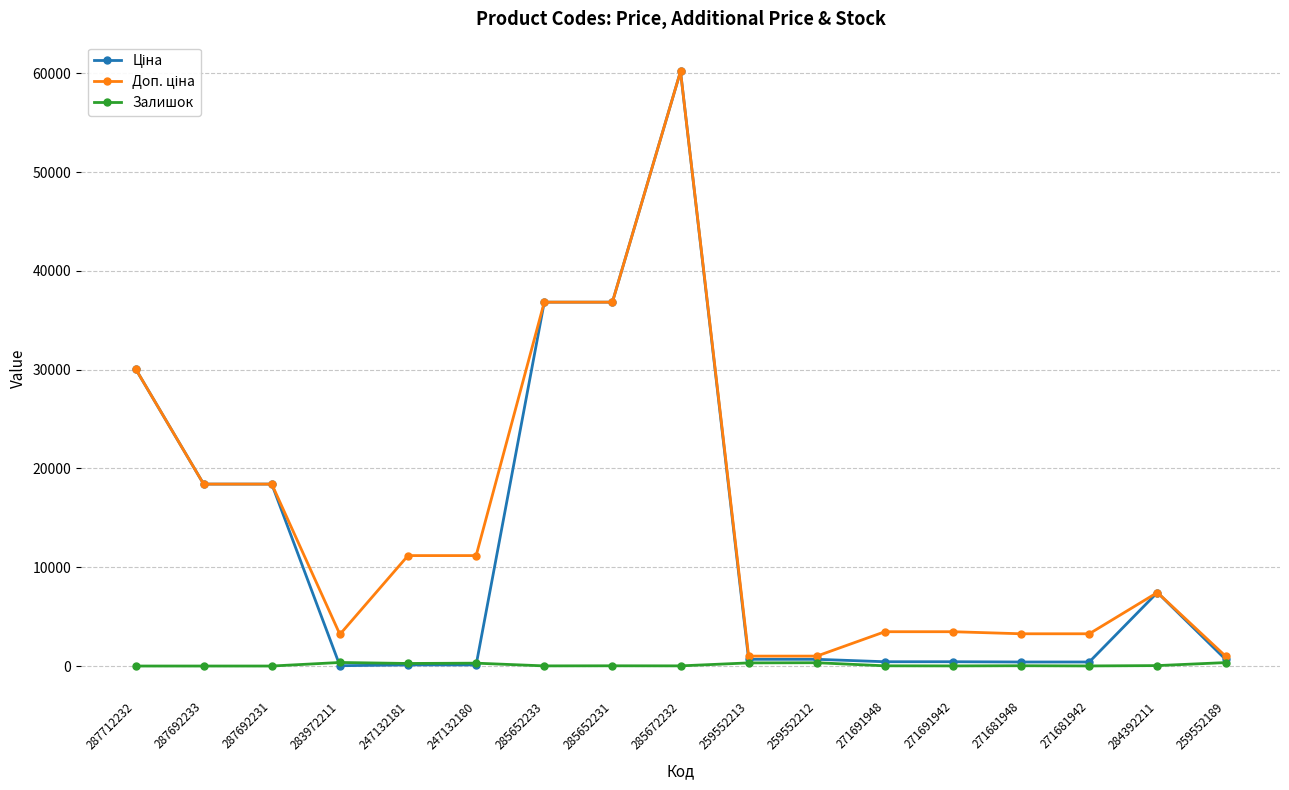

Does the chart have visible grid lines?

Yes